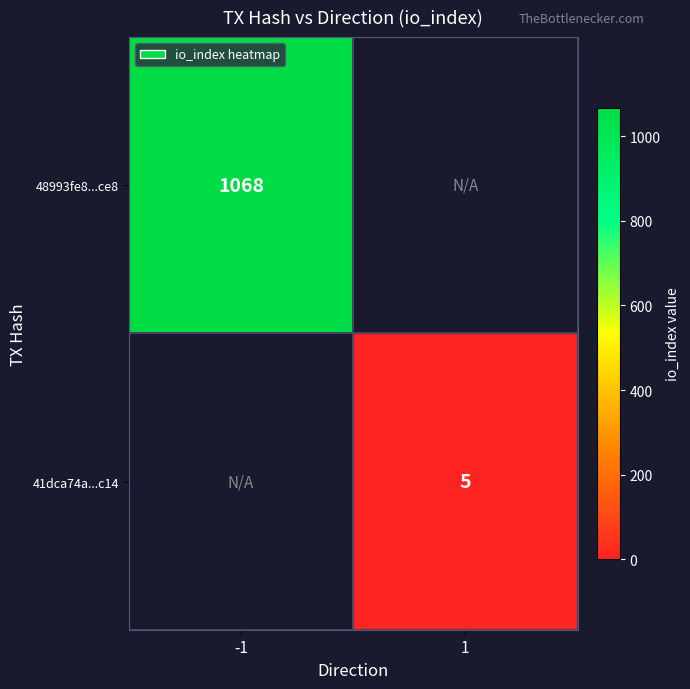

True or false: 48993fe8...ce8 has a value of 1068 at -1.

True